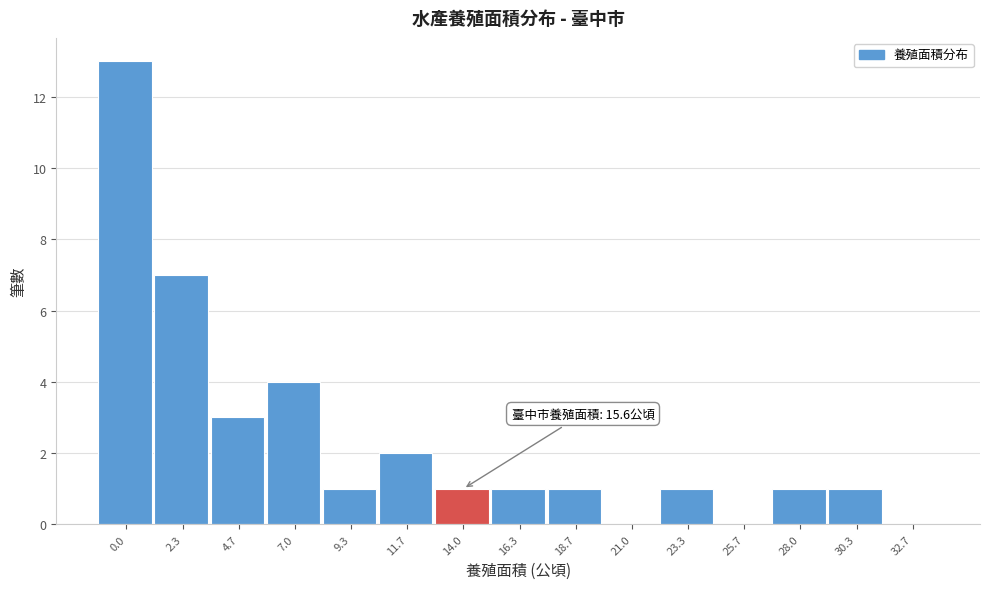

Reading right to left, list all the values displayed in this chart.

32.7=0	30.3=1	28.0=1	25.7=0	23.3=1	21.0=0	18.7=1	16.3=1	14.0=1	11.7=2	9.3=1	7.0=4	4.7=3	2.3=7	0.0=13